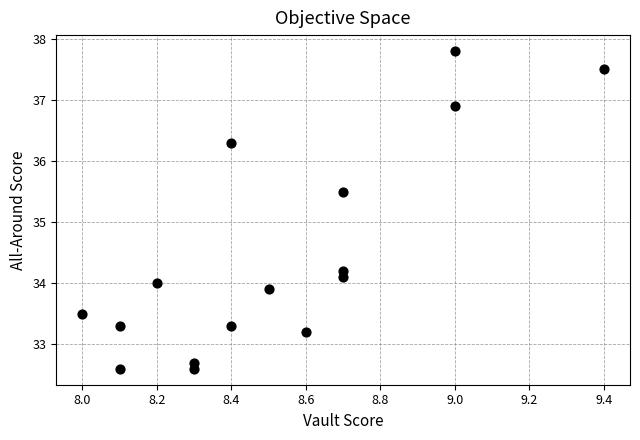

What is the range of Y values (max minus min)?

5.2